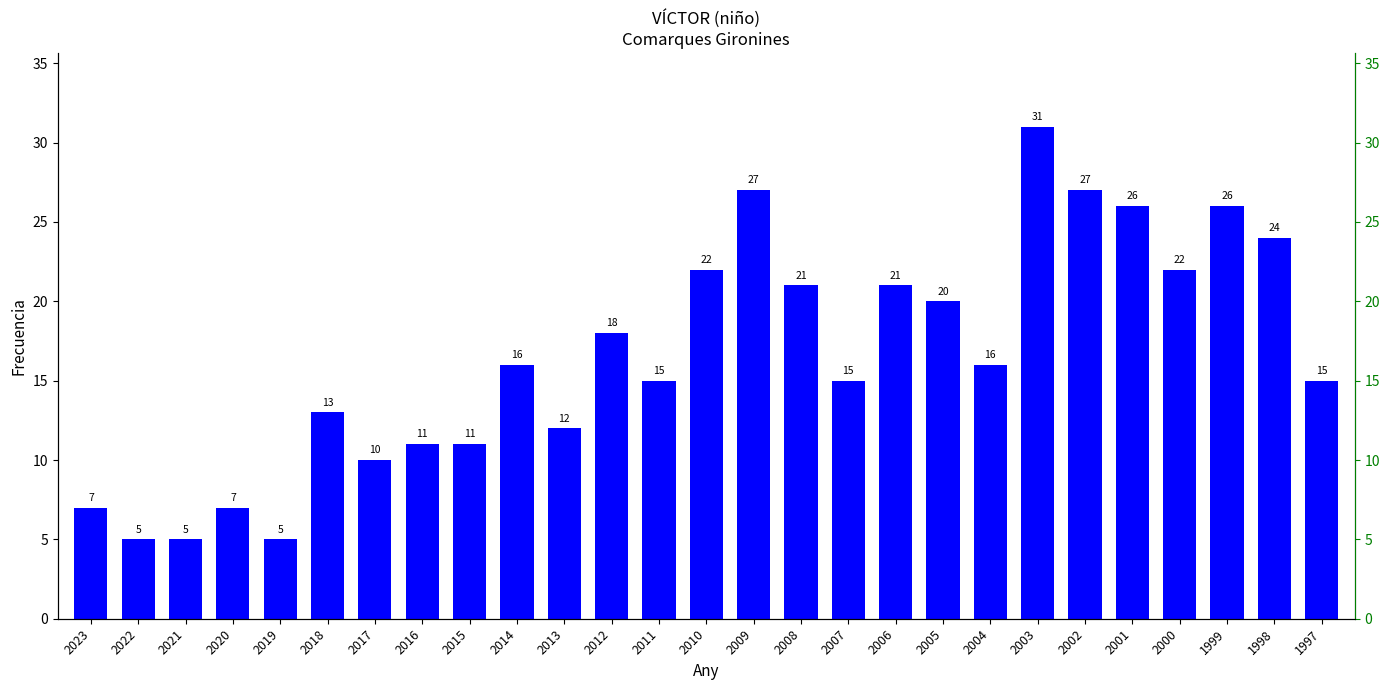

How many bars are there in total?

27